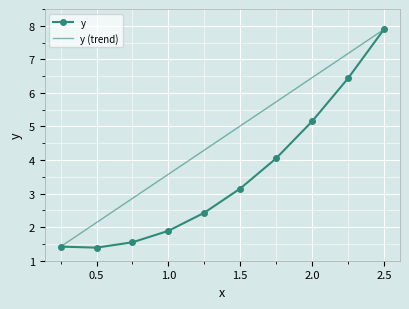

Where is the first local minimum?

0.5